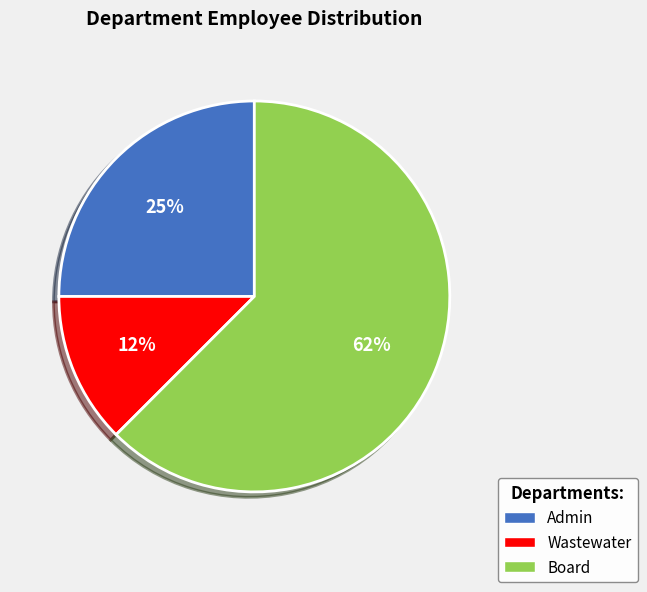

Is it true that Board is 62% of the pie?

True